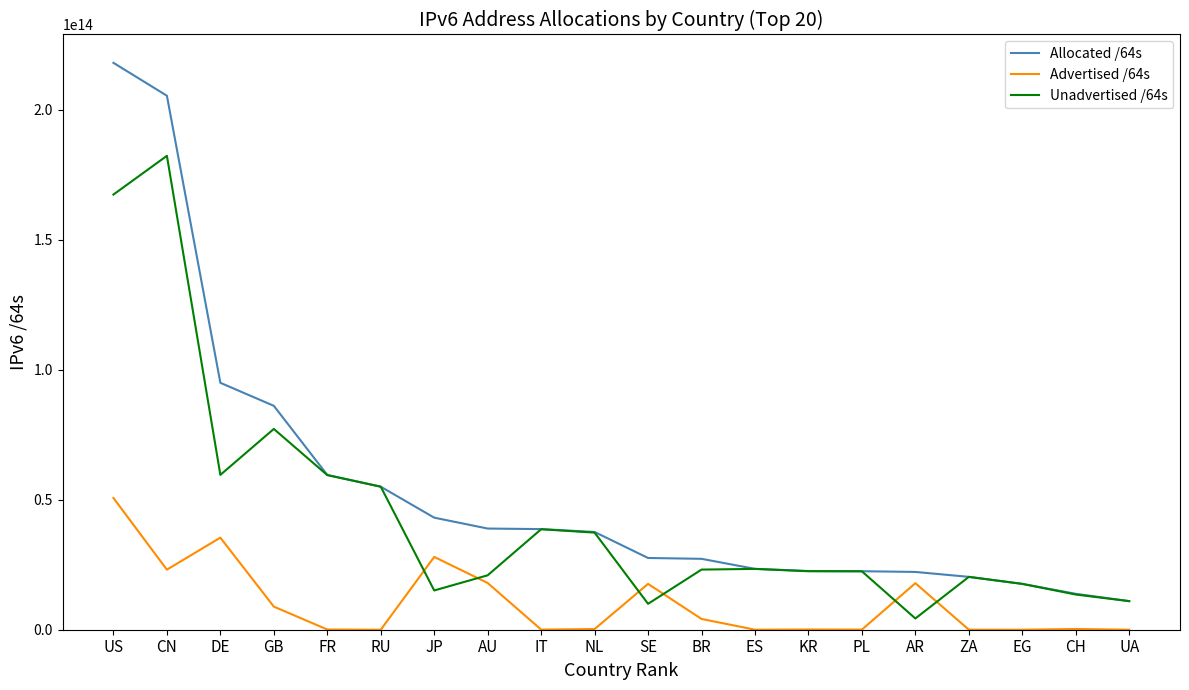

Count the number of data series in this chart.

3